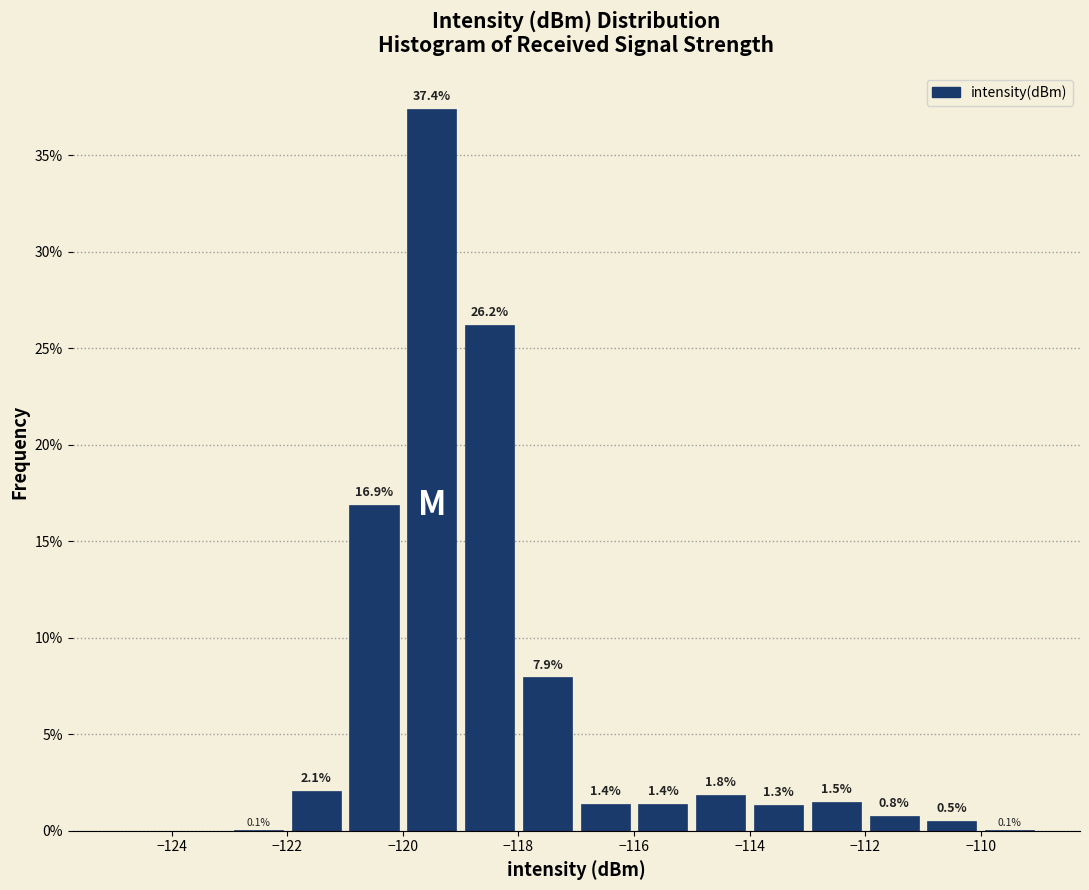

Over which range of the x-axis is the bar tallest?

-120 to -119